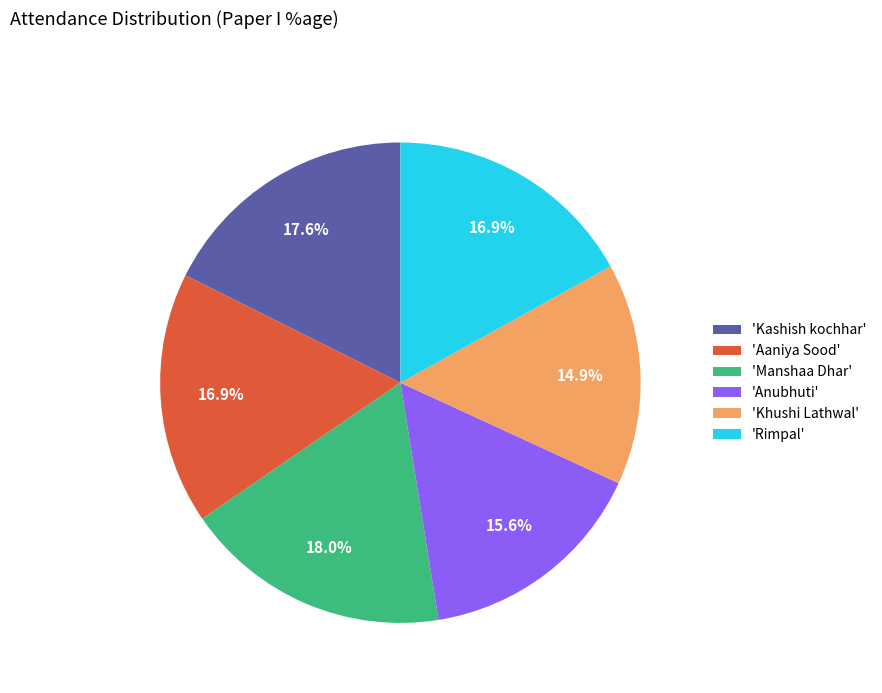

How many slices are in this pie chart?

6